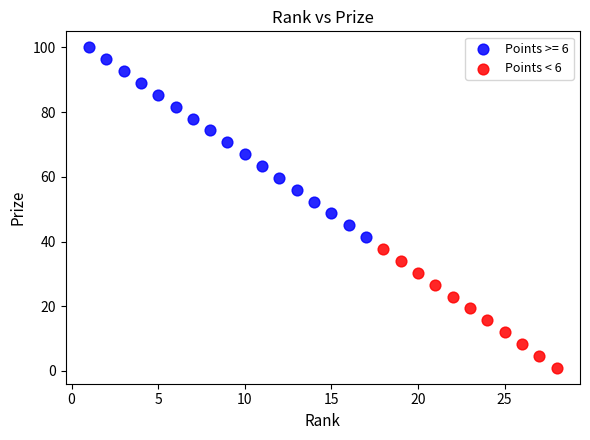

Which series has the widest spread of Y values?

Points >= 6